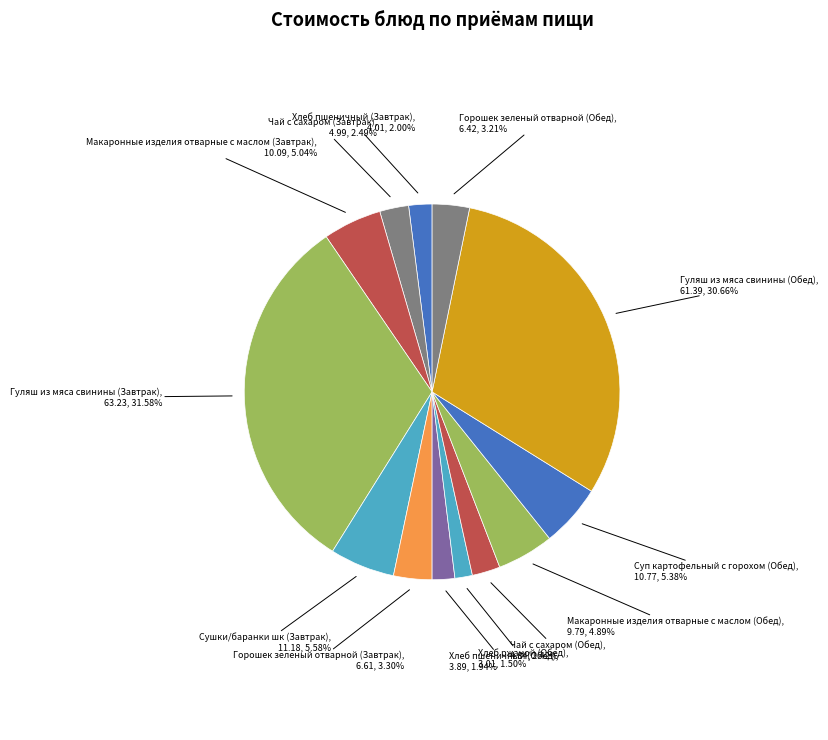

What is the total percentage of Чай с сахаром (Обед) and Гуляш из мяса свинины (Обед)?

33.1%